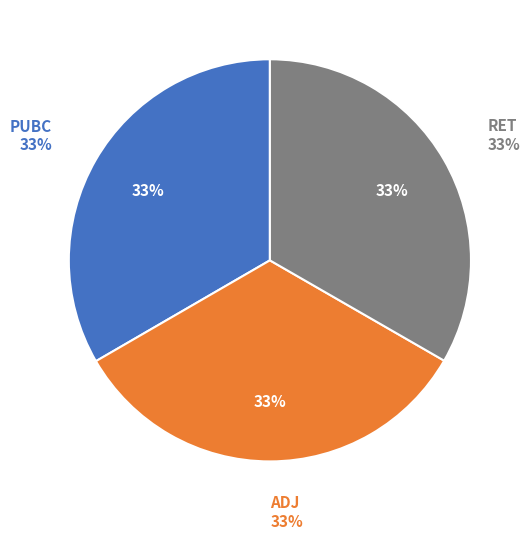

What is the largest slice in the pie chart?

PUBC